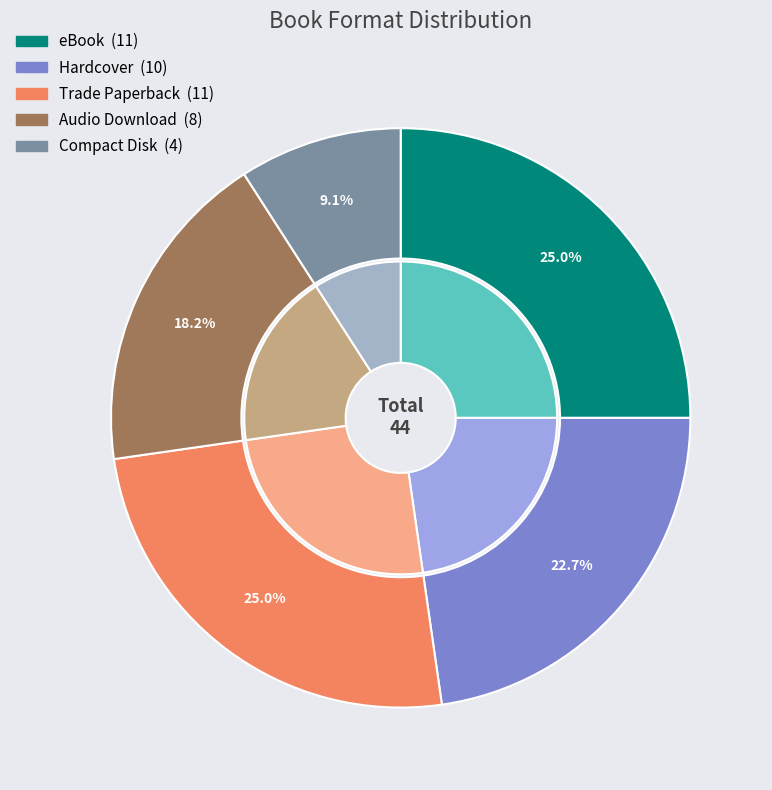

To the nearest percent, what is the combined percentage of Audio Download and Hardcover?

41%